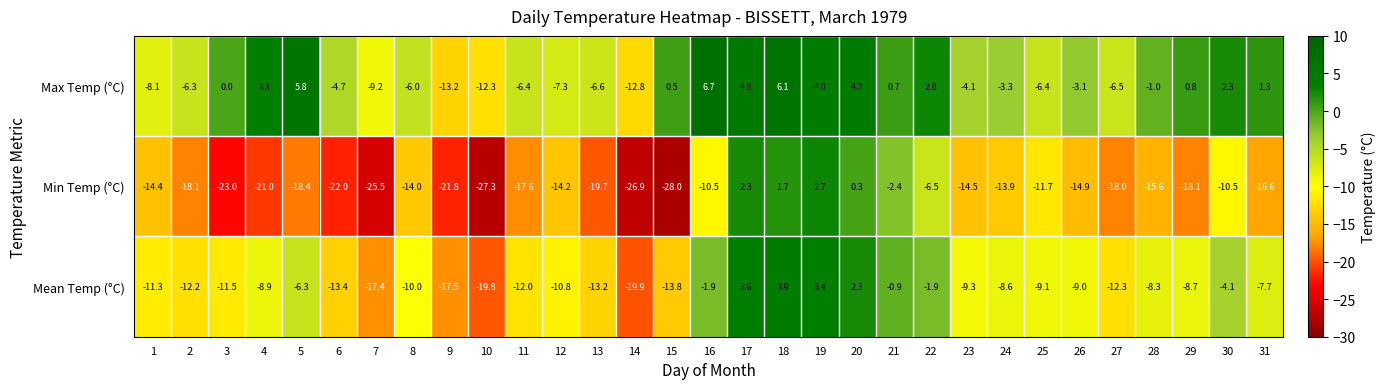

What is the difference between the maximum and second lowest values in the Max Temp (°C) series?

19.5